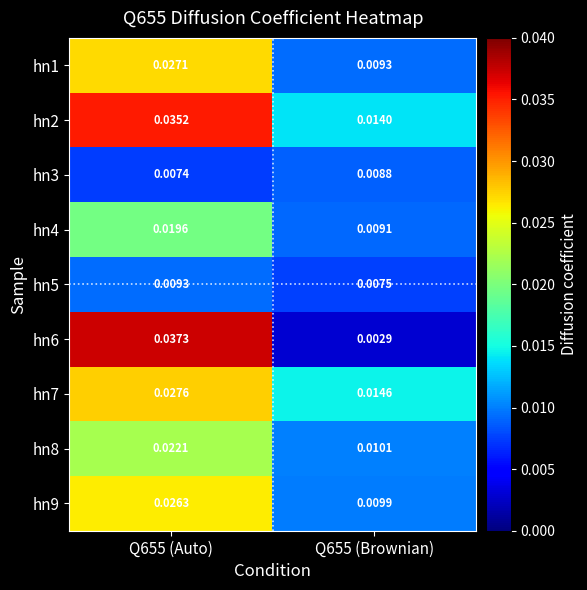

Is the value of hn9 at Q655 (Auto) greater than the value of hn4 at Q655 (Brownian)?

Yes